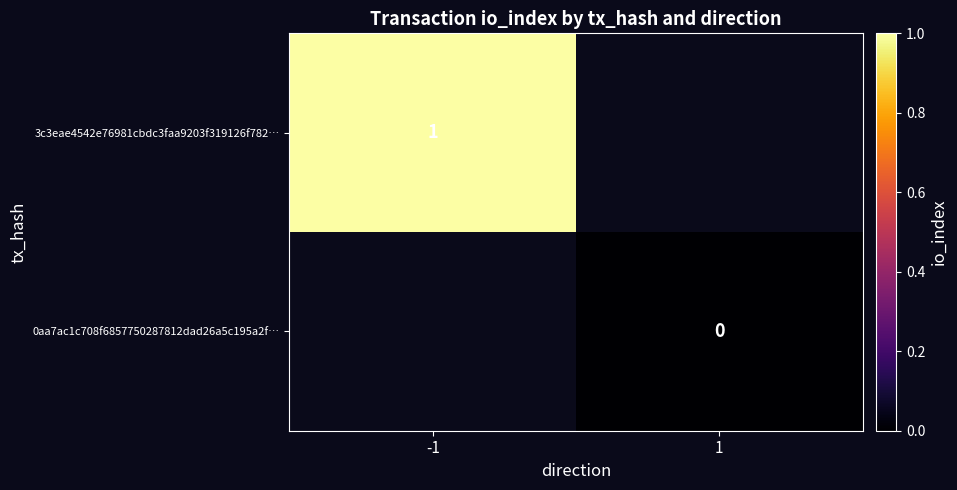

What is the lowest value of the 3c3eae4542e76981cbdc3faa9203f319126f782… series?

1.0